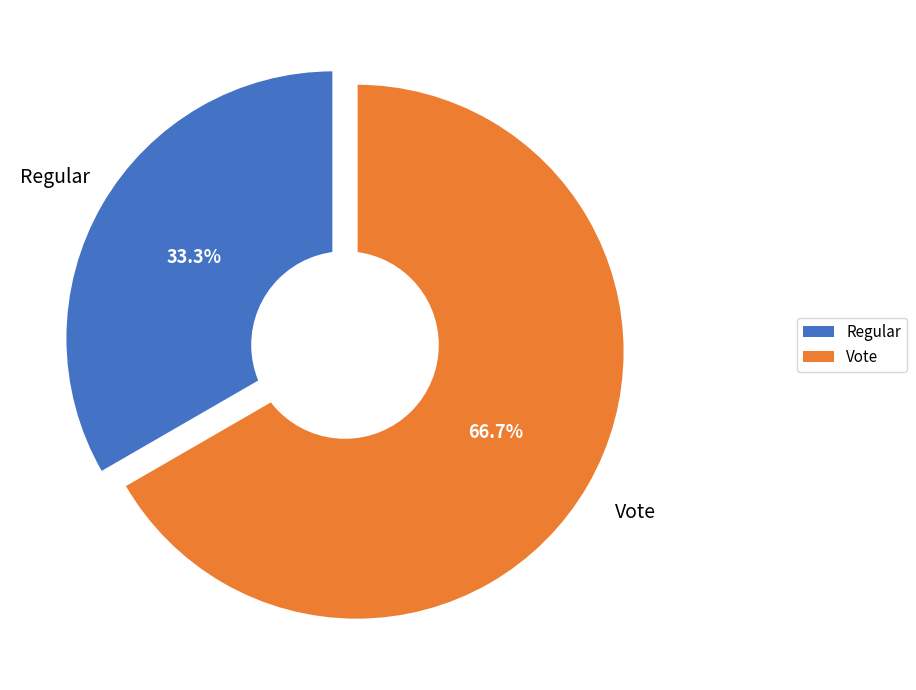

Between Vote and Regular, which is larger?

Vote